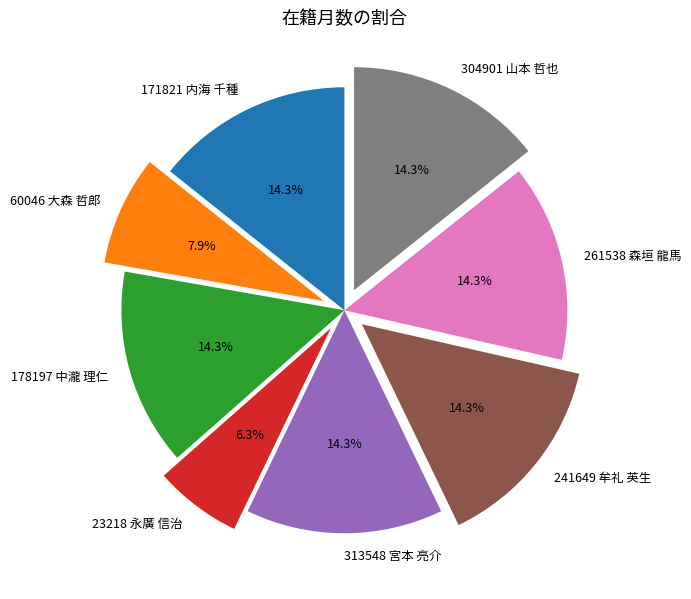

Does 23218 永廣 信治 represent more than half of the total?

No